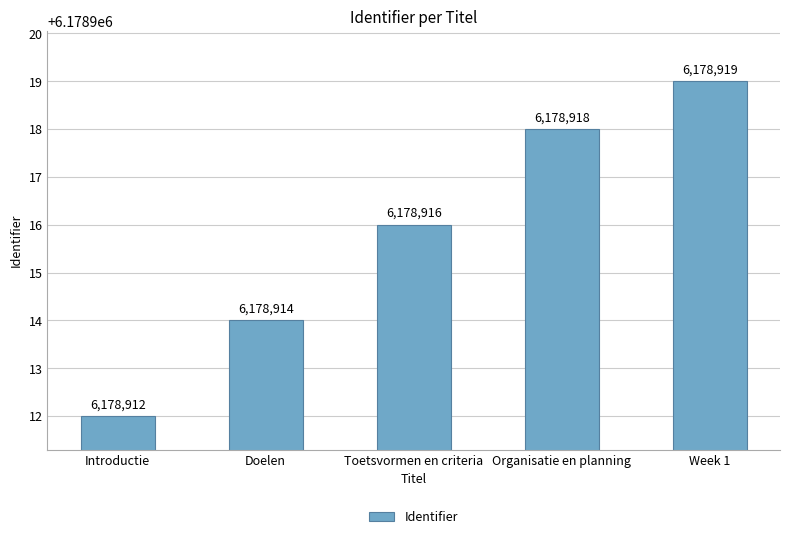

True or false: the data shows 1830872 at Week 1.

False